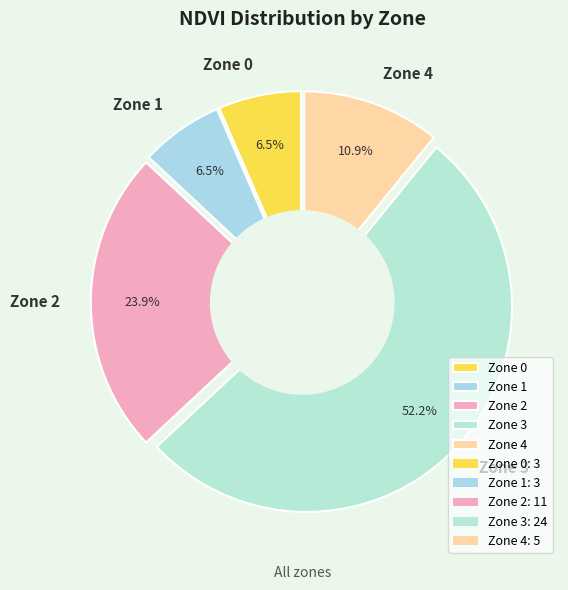

What percentage is the Zone 0 slice, to the nearest percent?

7%